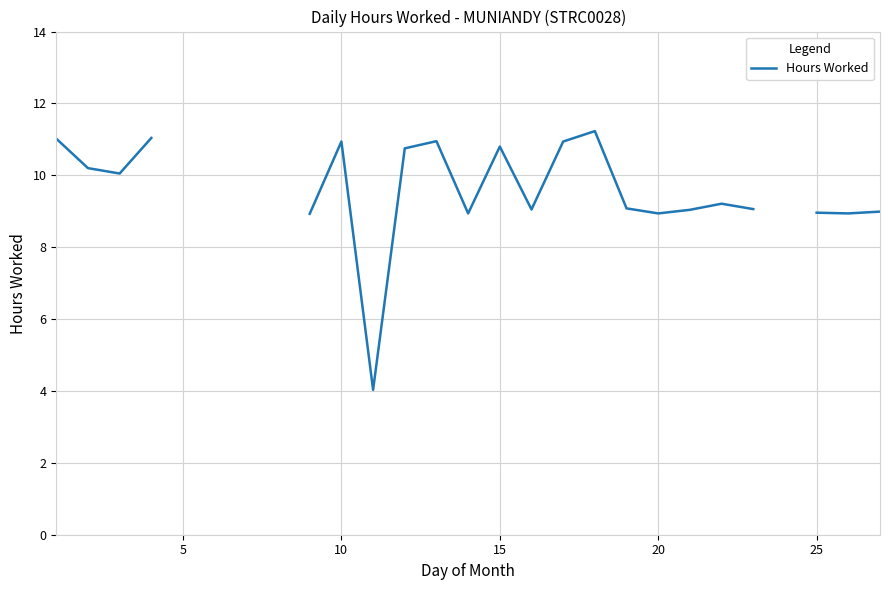

How many values exceed 8?

22